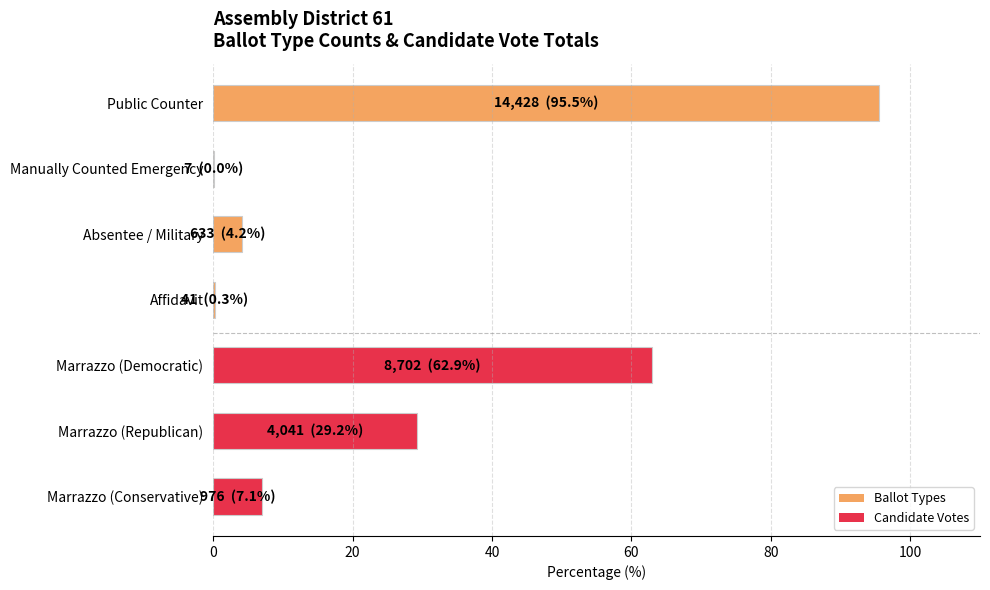

How many data points are above 7?

4